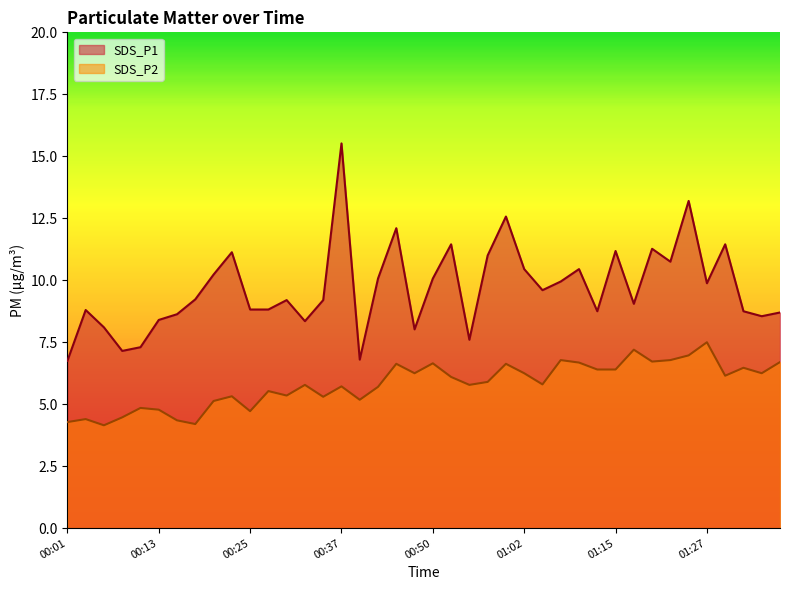

True or false: SDS_P2 has more than 0 interior local peaks.

True